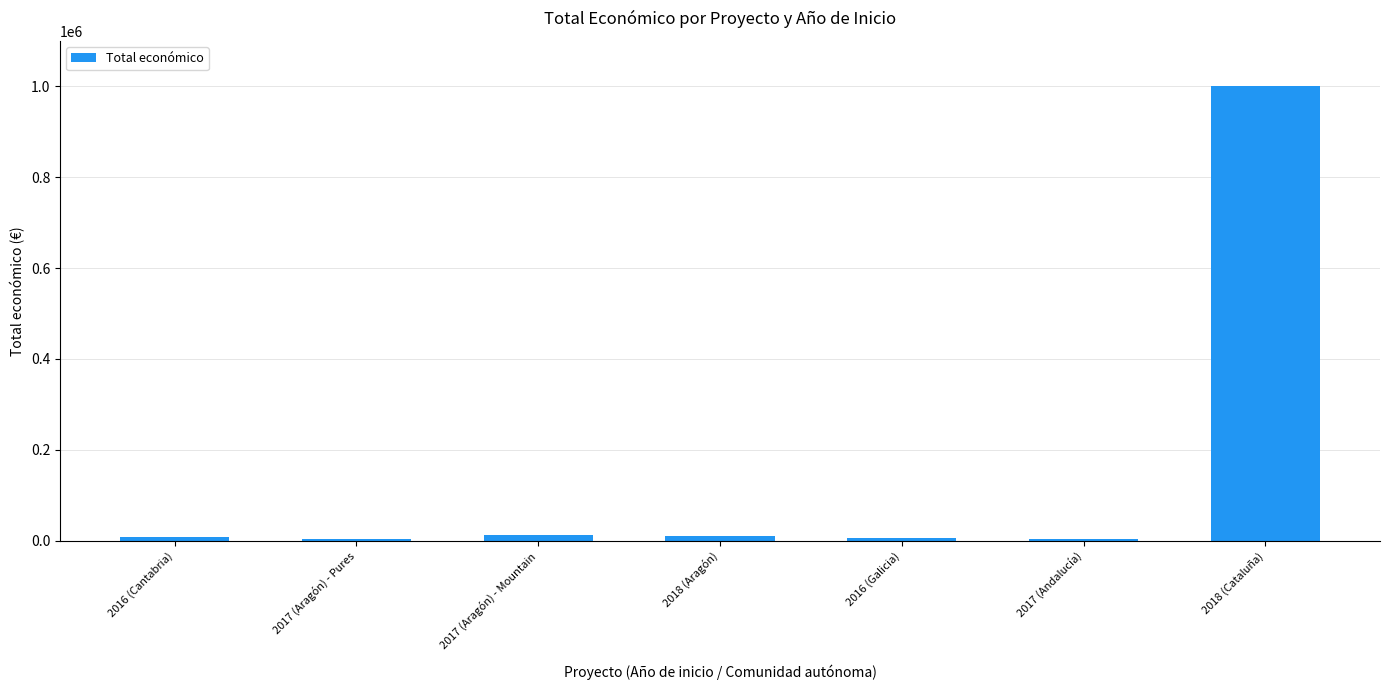

Is it true that the value at 2018 (Cataluña) is 1598366?

False